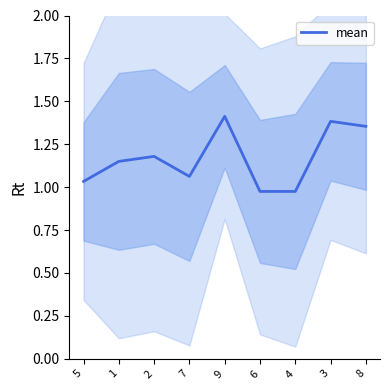

What is the average value?

1.2